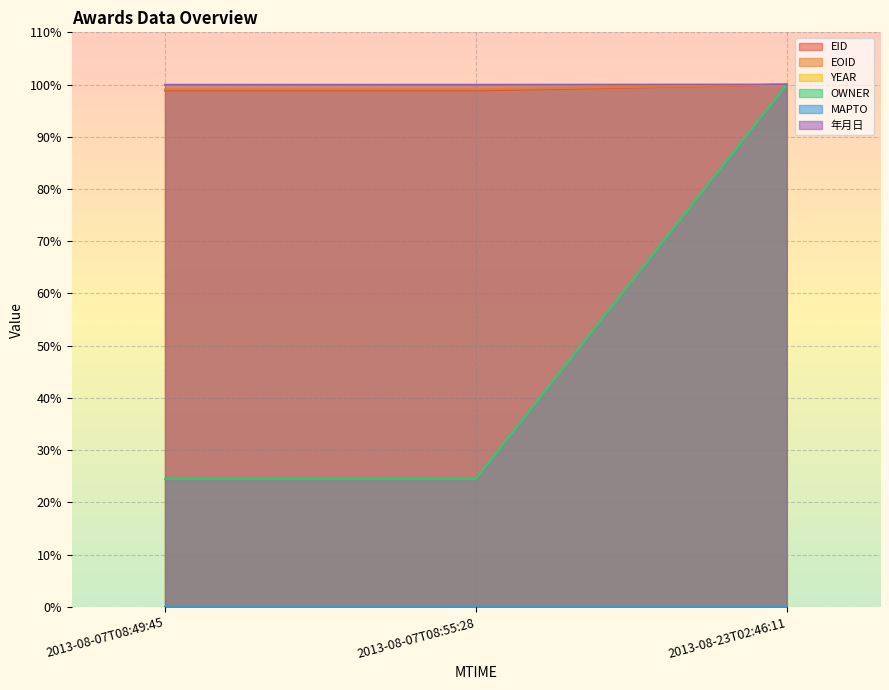

Between 2013-08-07T08:49:45 and 2013-08-23T02:46:11, which series saw the biggest shift?

OWNER